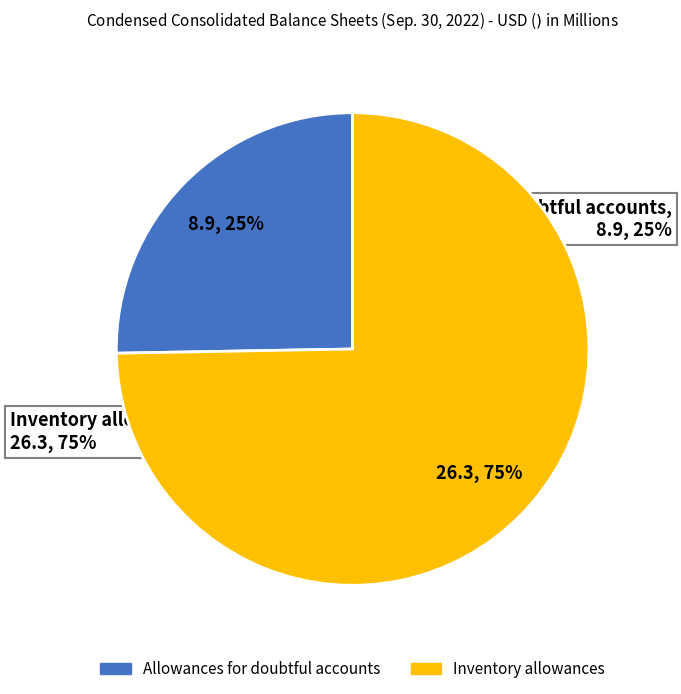

What is the change in value from Allowances for doubtful accounts to Inventory allowances?

+17.4